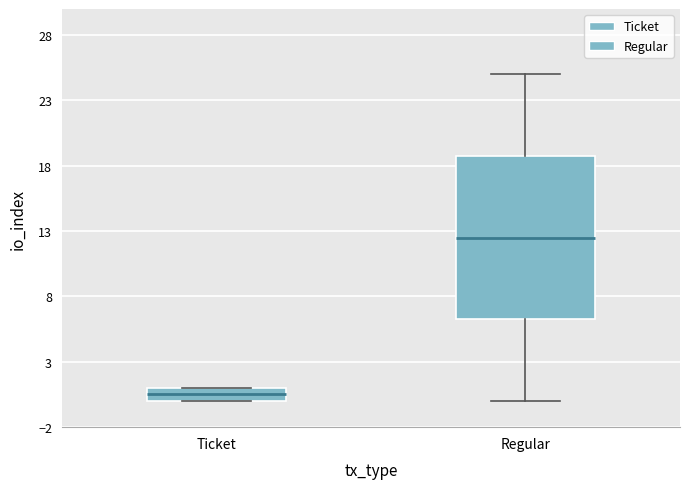

Reading left to right, read every box against the y-axis: the position of its median line, the range the box covers, and the ends of its whiskers. The values are not printed on the chart, so give them approximately, as read against the axis.

Ticket: median 0.5, box 0.0 to 1.0, whiskers 0.0 to 1.0
Regular: median 12.5, box 6.5 to 19.0, whiskers 0.0 to 25.0